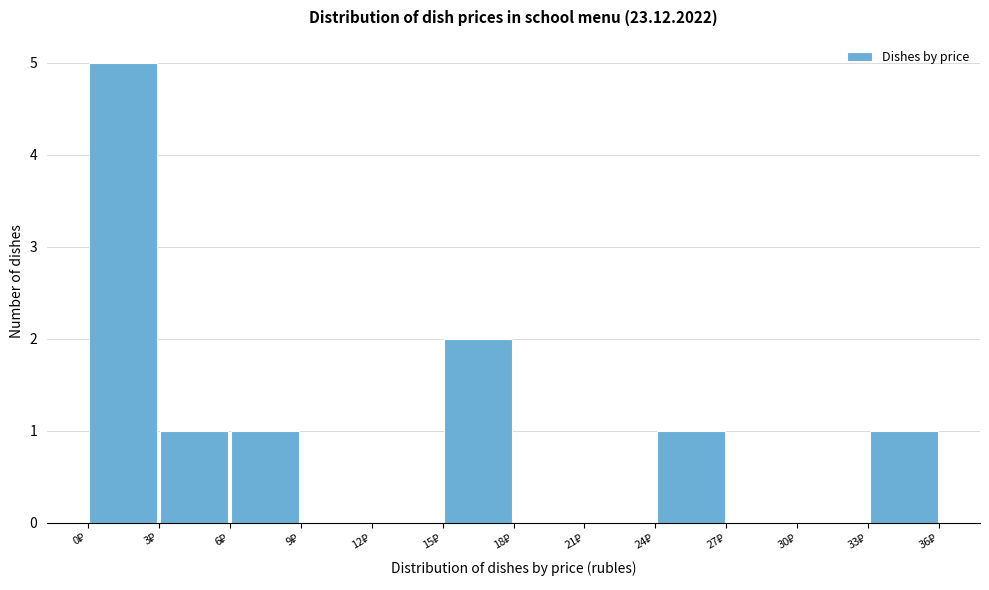

Reading left to right, list every bar in this chart as the range it spans on the x-axis followed by its height. The values are not printed on the chart, so give them approximately, as read against the axis.

0 to 3: 5
3 to 6: 1
6 to 9: 1
9 to 12: 0
12 to 15: 0
15 to 18: 2
18 to 21: 0
21 to 24: 0
24 to 27: 1
27 to 30: 0
30 to 33: 0
33 to 36: 1